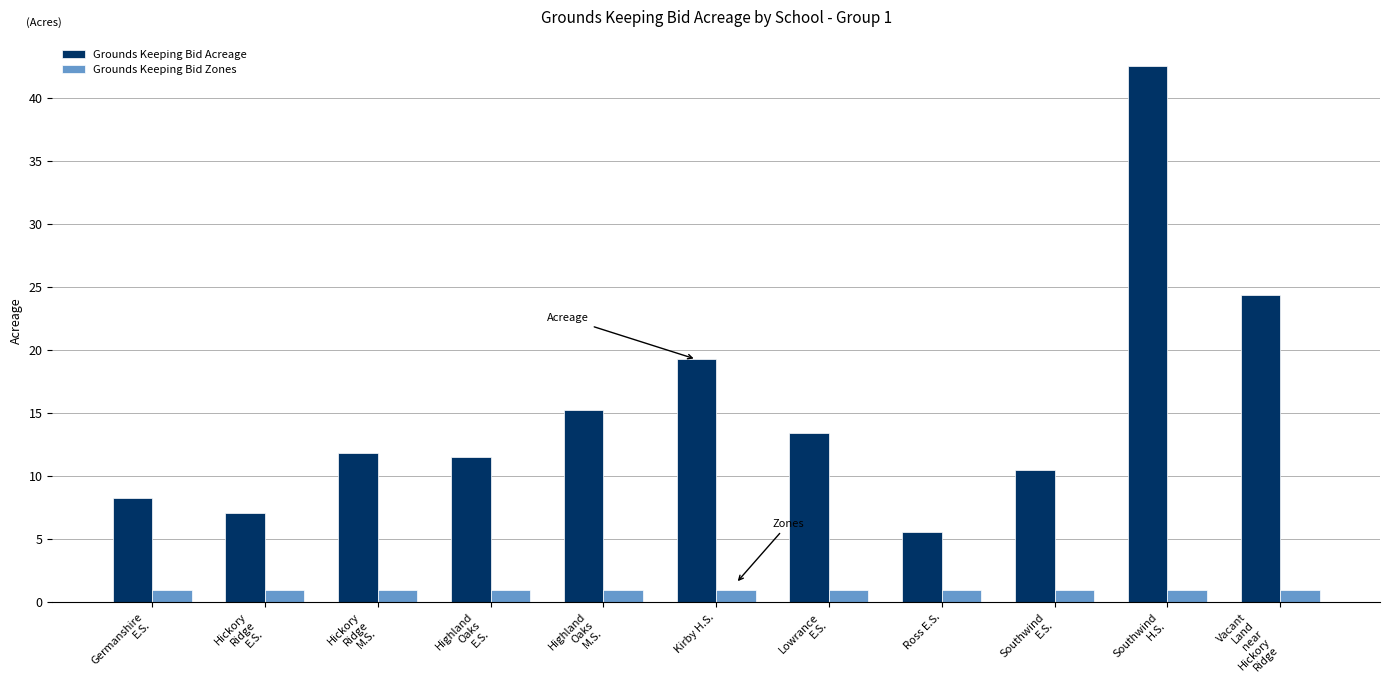

Reading left to right, extract all data points from this chart.

Grounds Keeping Bid Acreage: Germanshire
E.S.=8.3	Hickory
Ridge
E.S.=7.1	Hickory
Ridge
M.S.=11.9	Highland
Oaks
E.S.=11.5	Highland
Oaks
M.S.=15.2	Kirby H.S.=19.3	Lowrance
E.S.=13.4	Ross E.S.=5.6	Southwind
E.S.=10.5	Southwind
H.S.=42.5	Vacant
Land
near
Hickory
Ridge=24.4
Grounds Keeping Bid Zones: Germanshire
E.S.=1.0	Hickory
Ridge
E.S.=1.0	Hickory
Ridge
M.S.=1.0	Highland
Oaks
E.S.=1.0	Highland
Oaks
M.S.=1.0	Kirby H.S.=1.0	Lowrance
E.S.=1.0	Ross E.S.=1.0	Southwind
E.S.=1.0	Southwind
H.S.=1.0	Vacant
Land
near
Hickory
Ridge=1.0